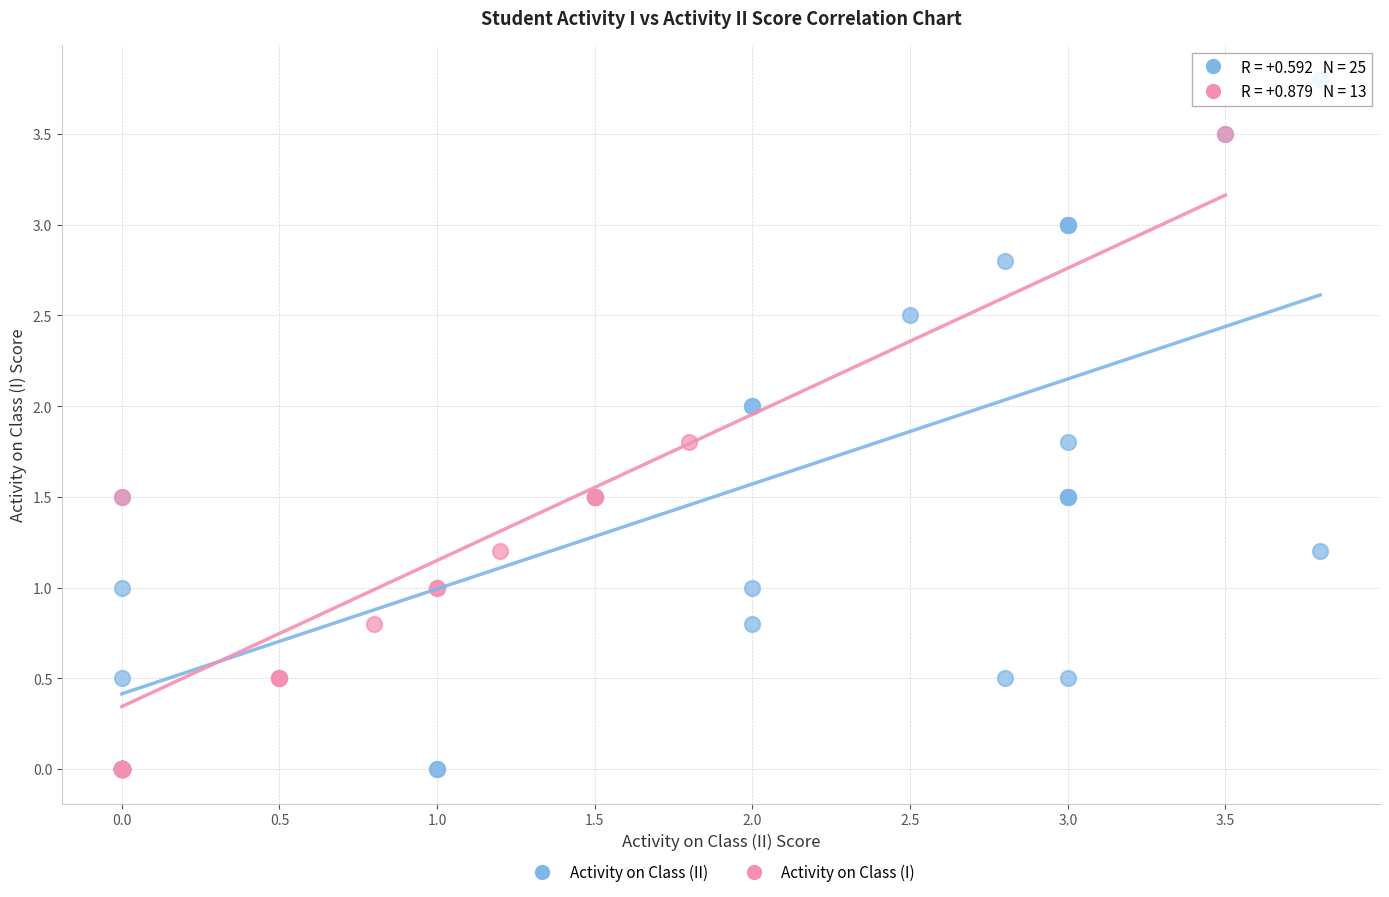

Which series reaches the maximum Y coordinate?

Activity on Class (II)